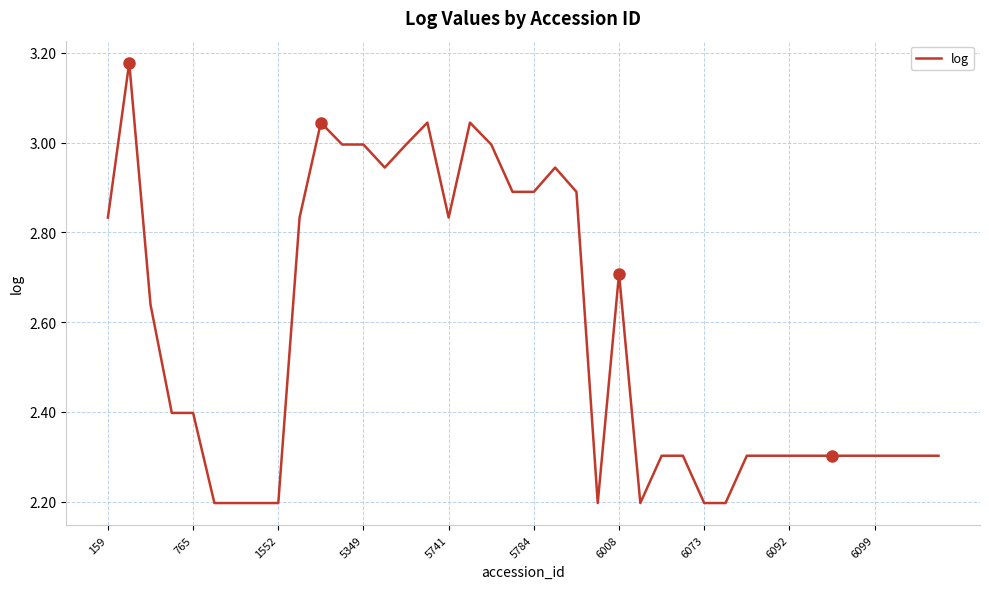

What is the smallest value displayed?

2.2